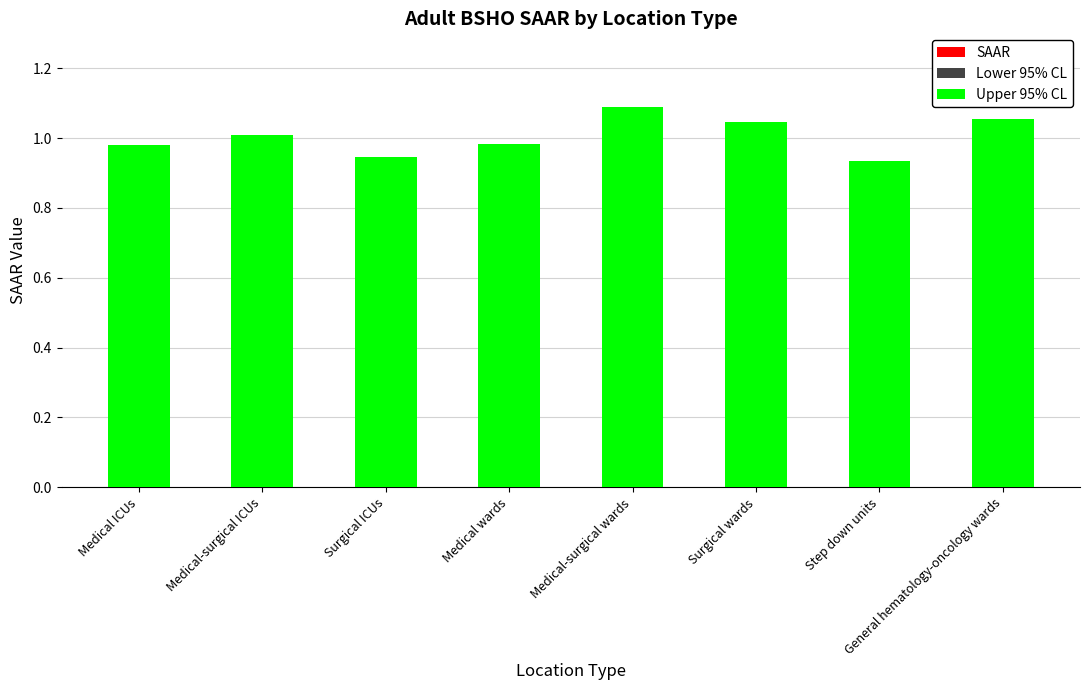

Reading left to right, transcribe all the data shown in this chart.

SAAR: 1.0	1.0	0.9	1.0	1.1	1.0	0.9	1.1
Lower 95% CL: 1.0	1.0	0.9	1.0	1.1	1.0	0.9	1.0
Upper 95% CL: 1.0	1.0	0.9	1.0	1.1	1.0	0.9	1.1